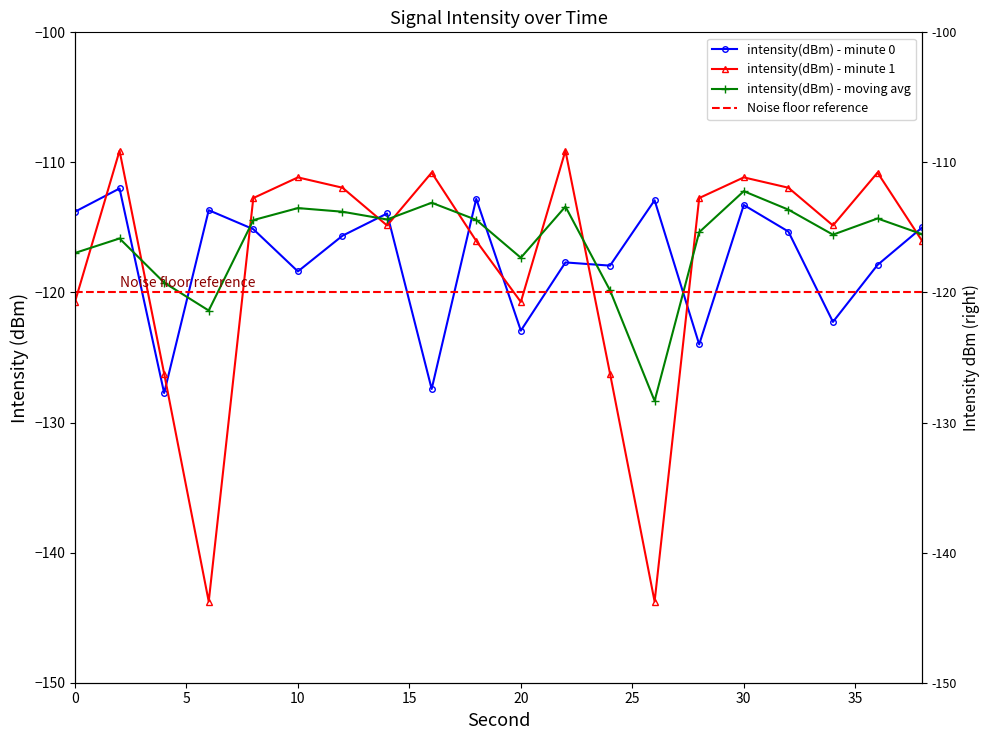

True or false: intensity(dBm) - moving avg has more than 0 points higher than both neighbors.

True